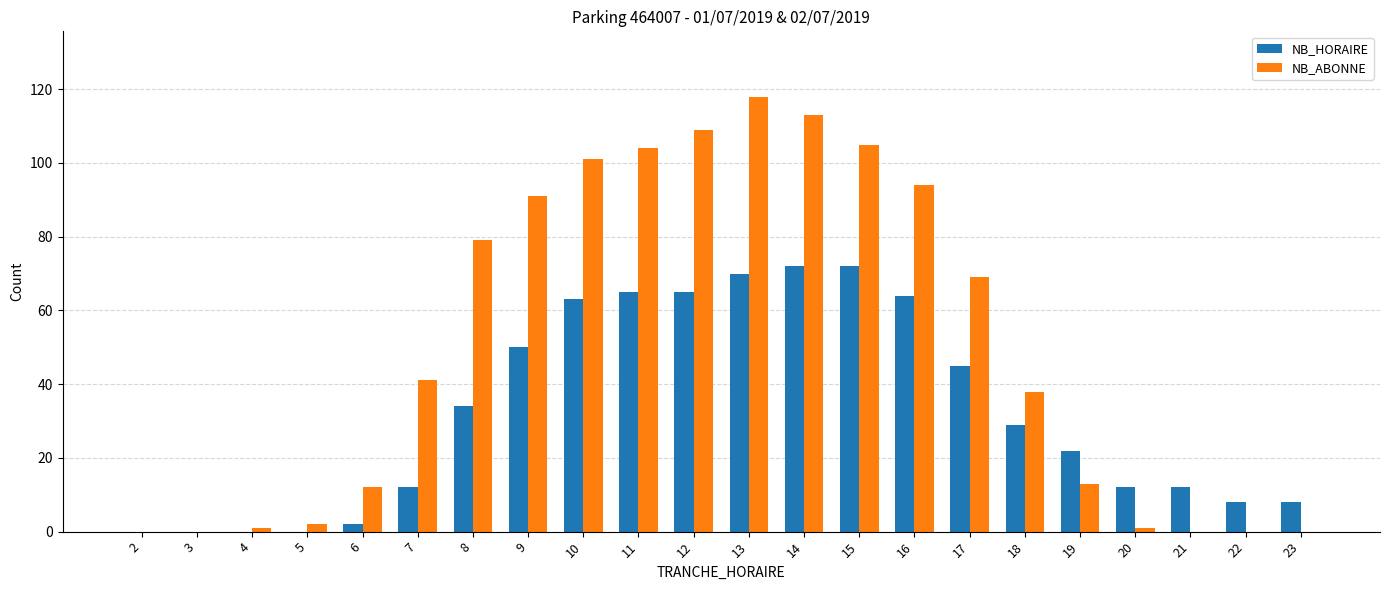

Reading right to left, extract all data points from this chart.

NB_HORAIRE: 23=8	22=8	21=12	20=12	19=22	18=29	17=45	16=64	15=72	14=72	13=70	12=65	11=65	10=63	9=50	8=34	7=12	6=2	5=0	4=0	3=0	2=0
NB_ABONNE: 23=0	22=0	21=0	20=1	19=13	18=38	17=69	16=94	15=105	14=113	13=118	12=109	11=104	10=101	9=91	8=79	7=41	6=12	5=2	4=1	3=0	2=0